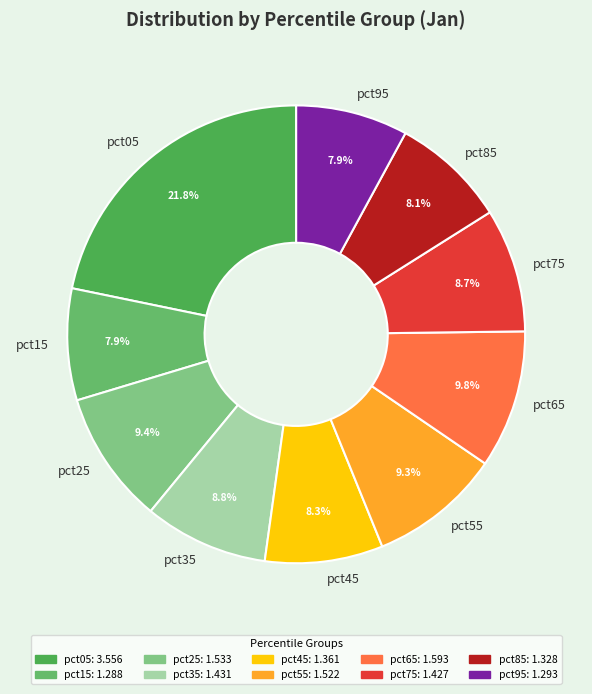

True or false: pct65 accounts for 21% of the total.

False